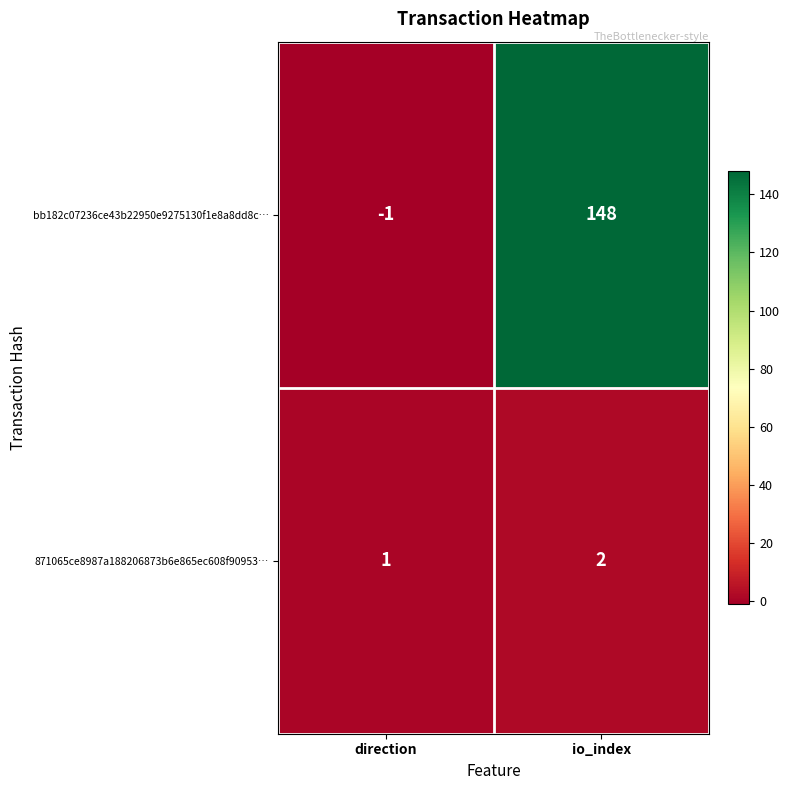

What is the smallest value displayed?

-1